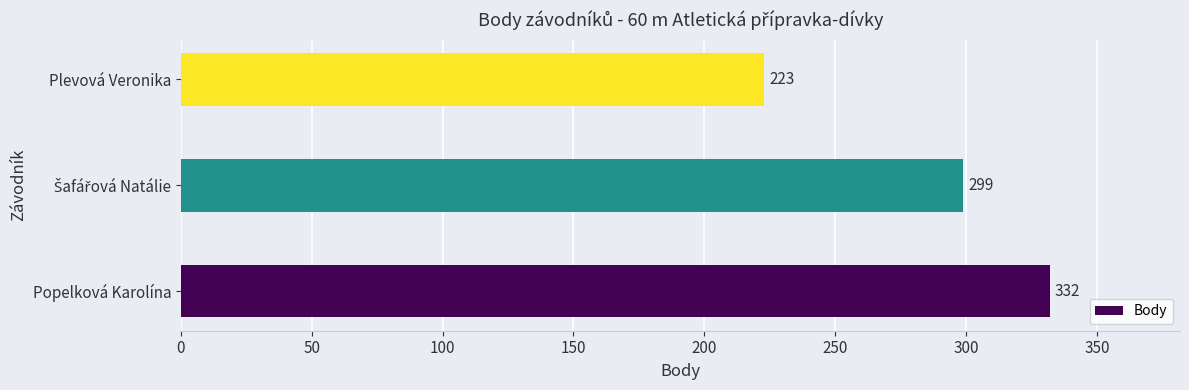

Which category has the lowest value across all series?

Plevová Veronika